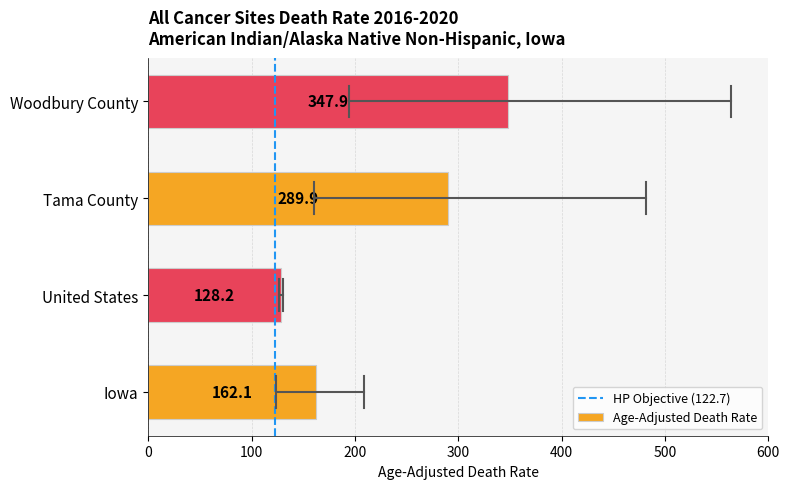

What is the greatest value displayed?

347.9